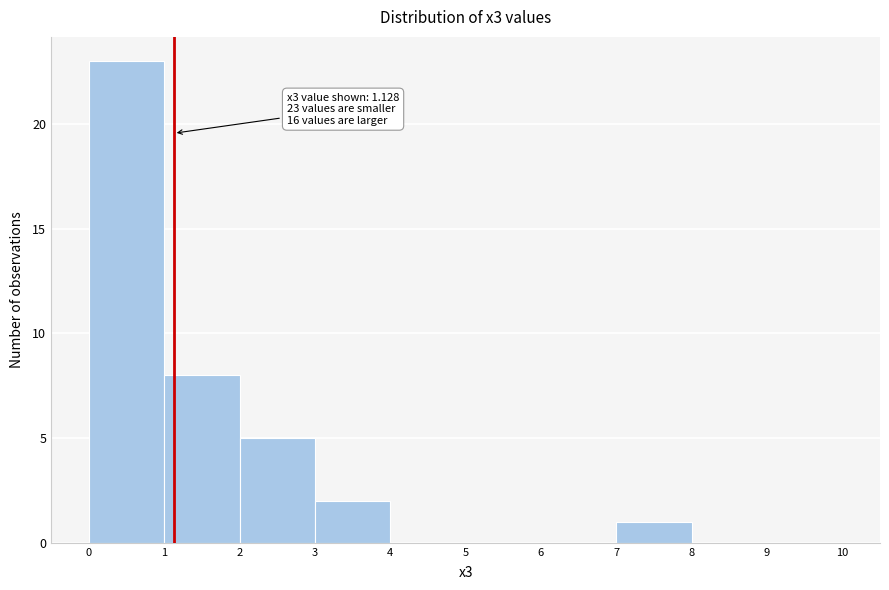

Which range on the x-axis has the tallest bar?

0 to 1